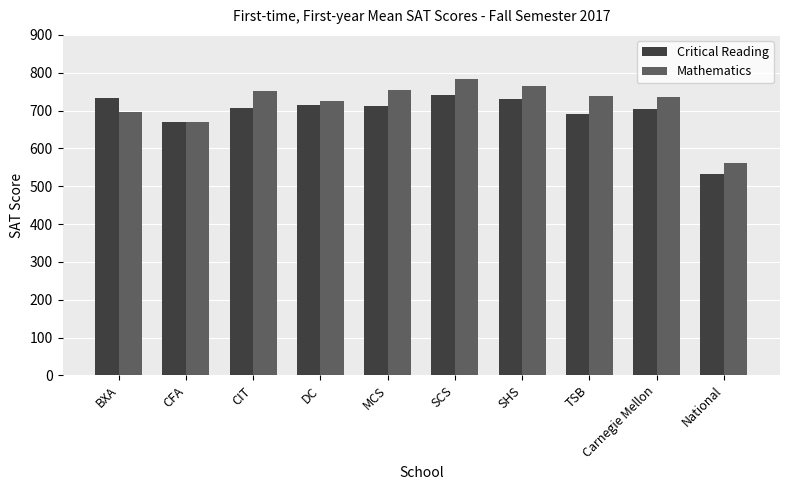

List the series in order of their peak value, highest first.

Mathematics, Critical Reading